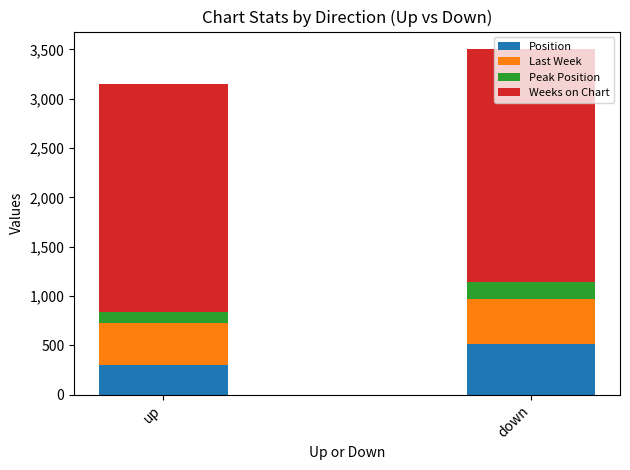

Read the Position value at down, to the nearest 50.

500